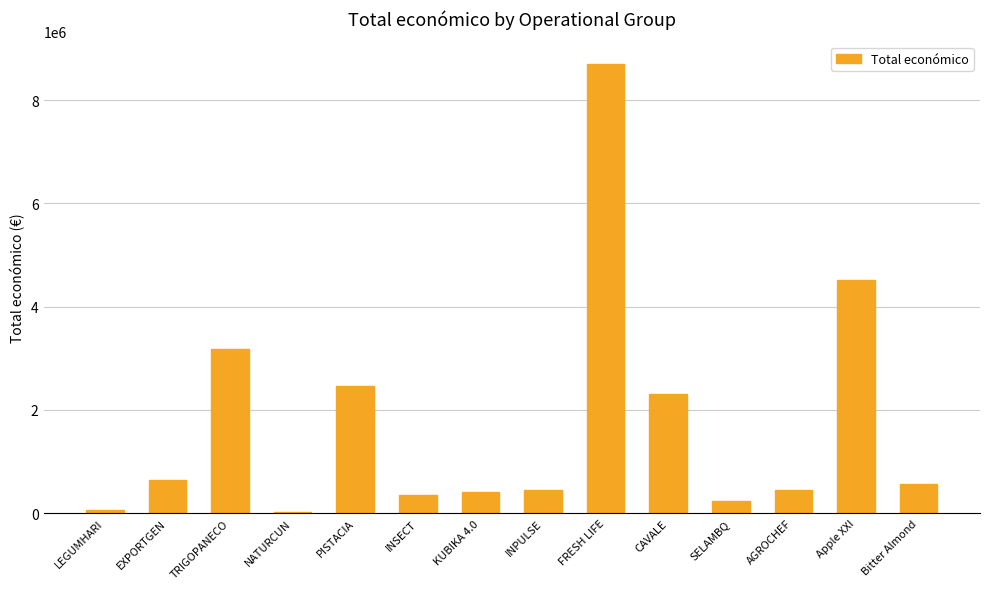

Where does the data first go above 574000?

EXPORTGEN